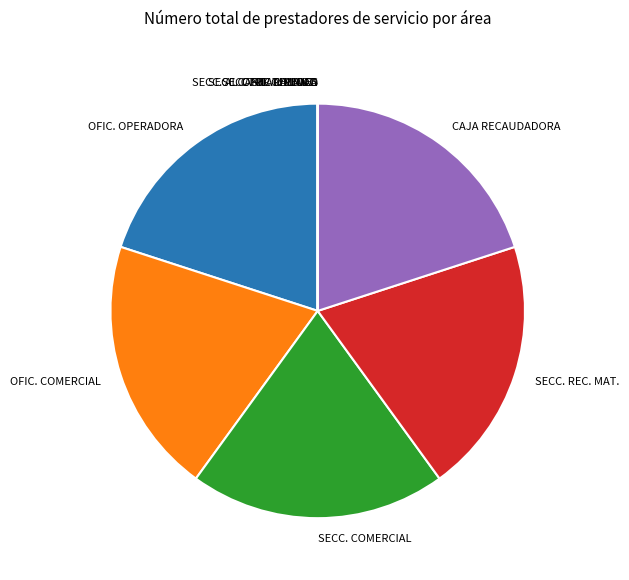

Is it true that SECC. COMERCIAL is 20% of the pie?

True